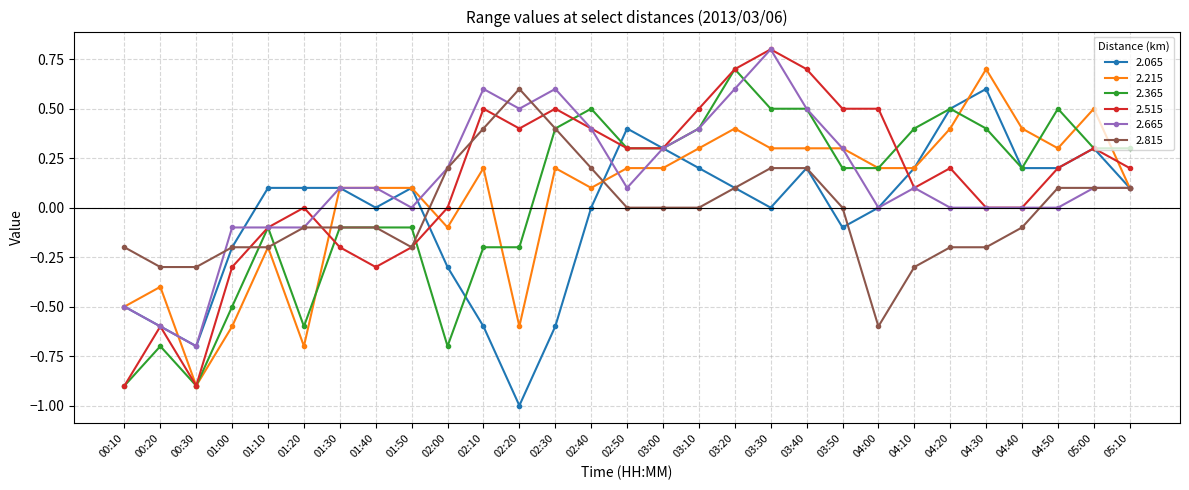

Is it true that 2.515 equals 1.1 at 03:30?

False